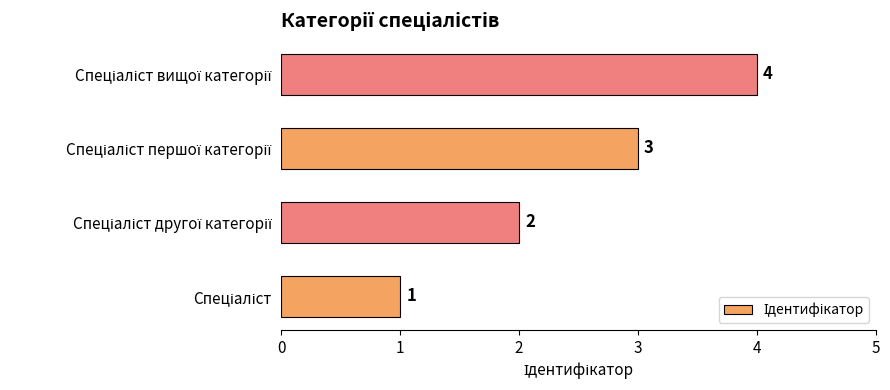

What is the sum of all values?

10